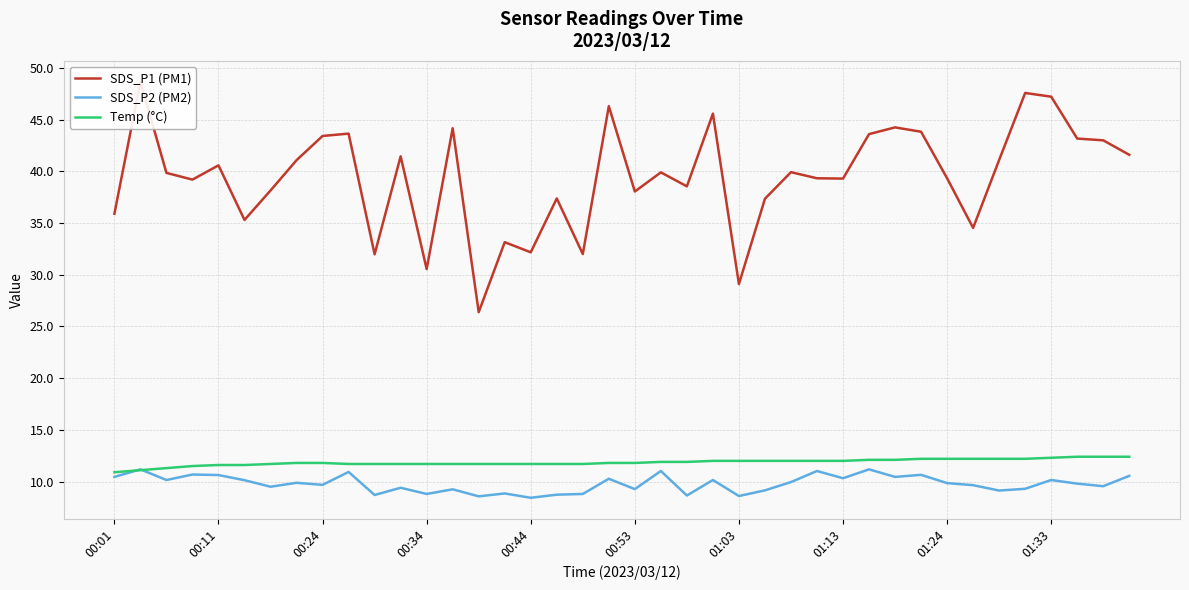

What is the difference between the second highest and minimum values in the SDS_P1 (PM1) series?

21.2